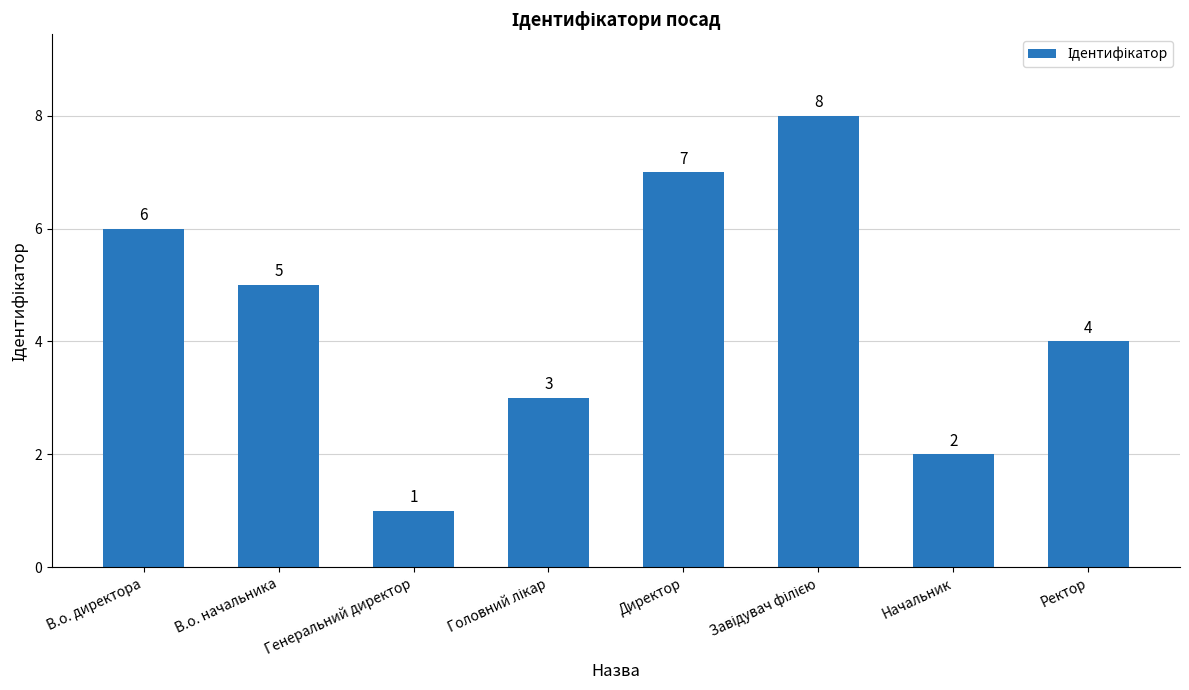

True or false: the data shows 6 at В.о. директора.

True